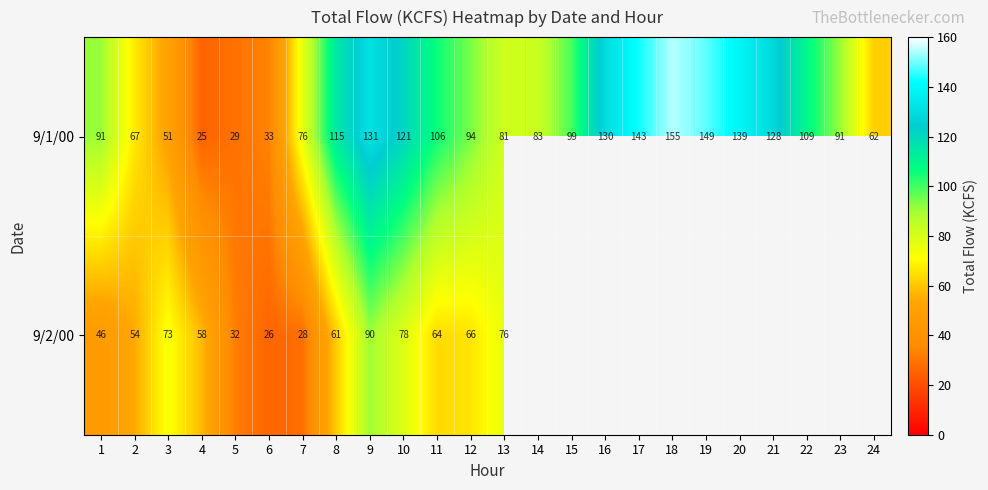

What is the maximum value shown in the chart?

154.9